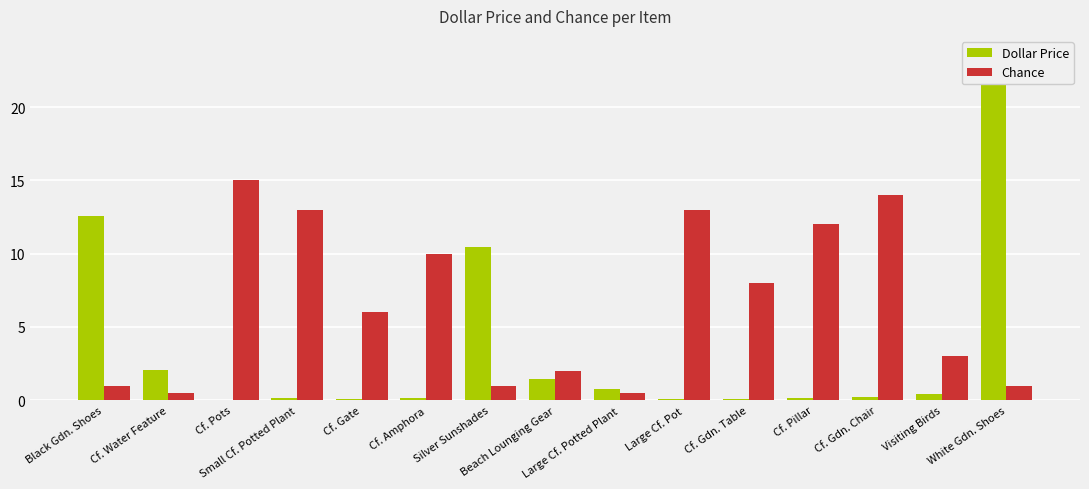

The Chance series shows 12.0 at Cf. Pillar. True or false?

True